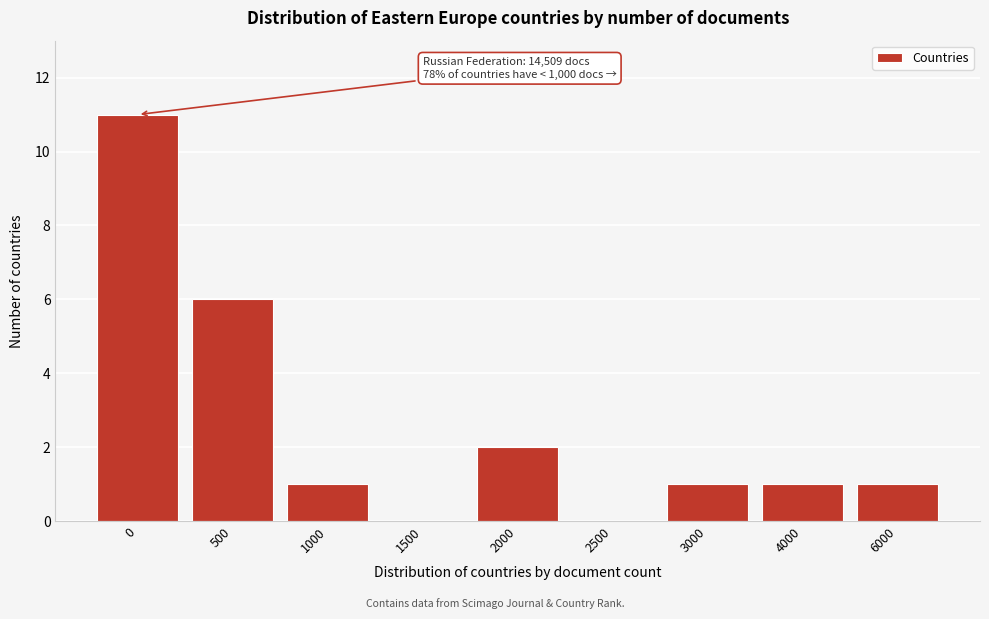

Reading left to right, what are all the values shown in this chart?

0=11	500=6	1000=1	1500=0	2000=2	2500=0	3000=1	4000=1	6000=1